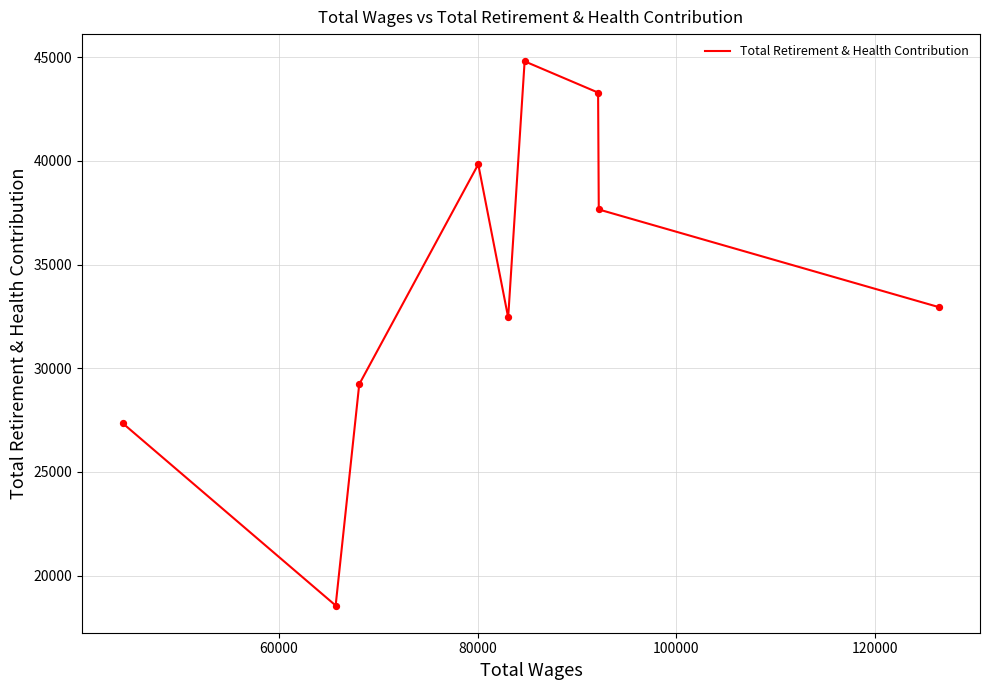

What is the smallest value displayed?

18553